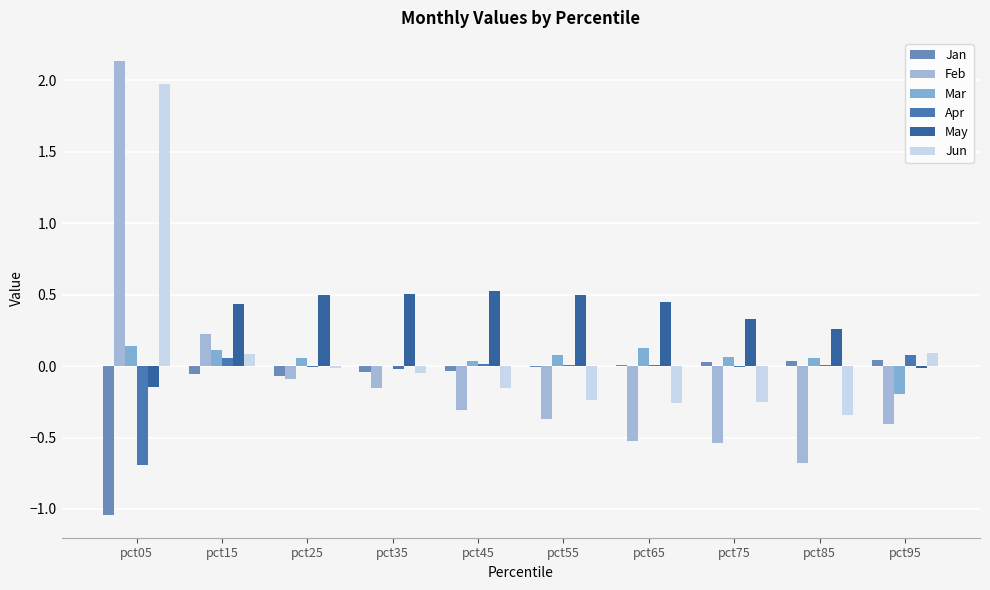

List the labels in order of Jan value, smallest first.

pct05, pct25, pct15, pct35, pct45, pct55, pct65, pct75, pct85, pct95